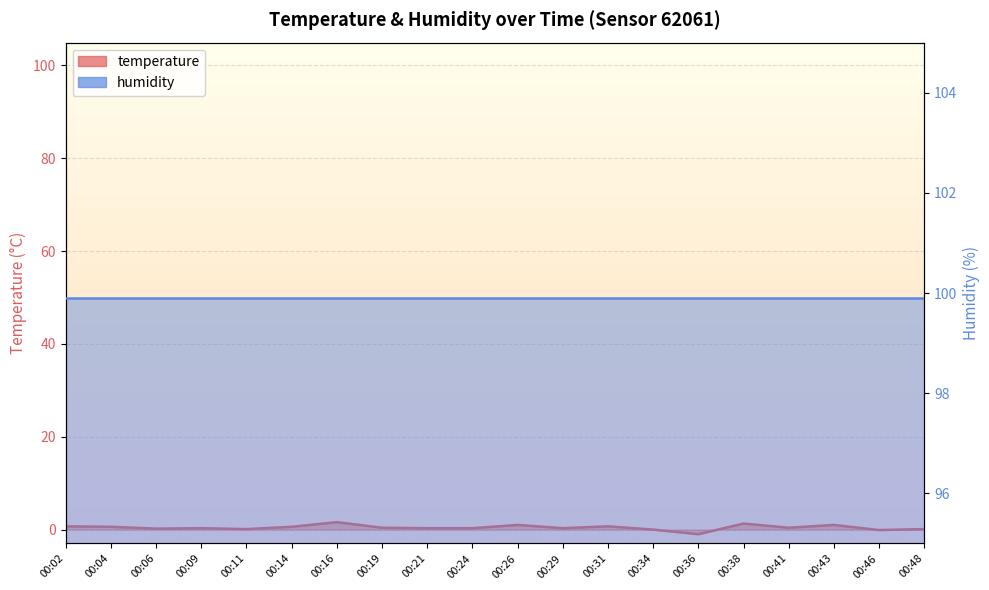

Is it true that temperature equals 1.0 at 00:14?

False